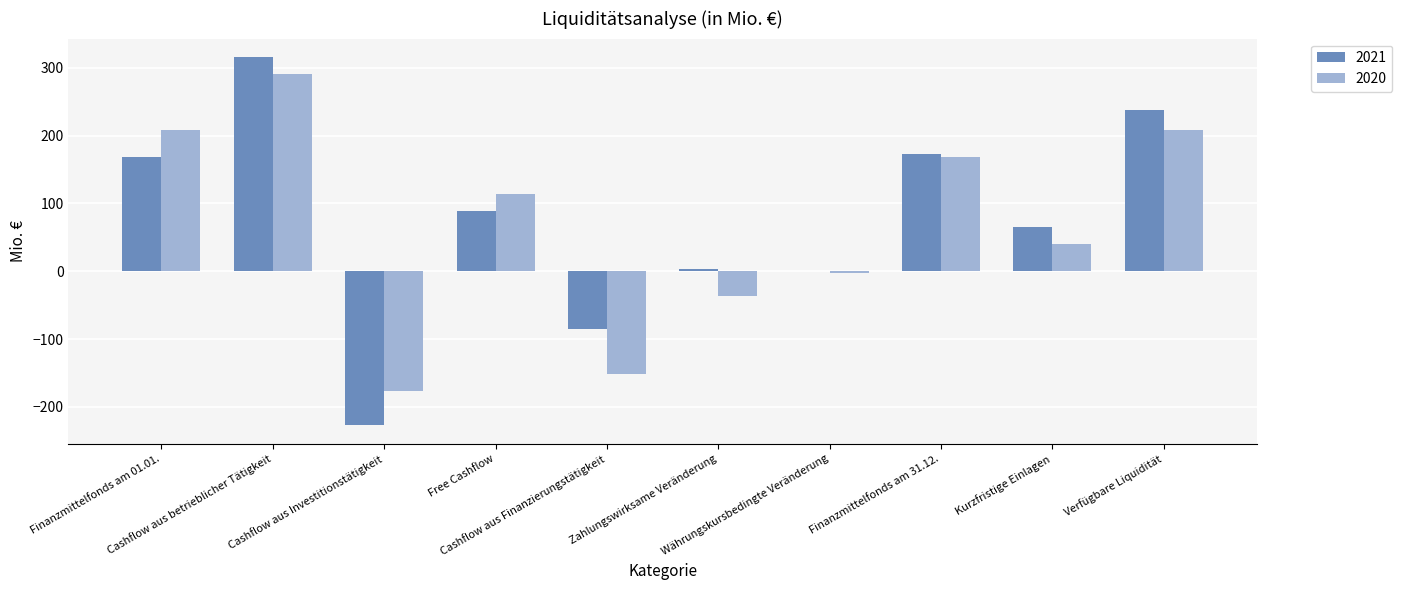

What is the sum of all 2020 values?

663.3